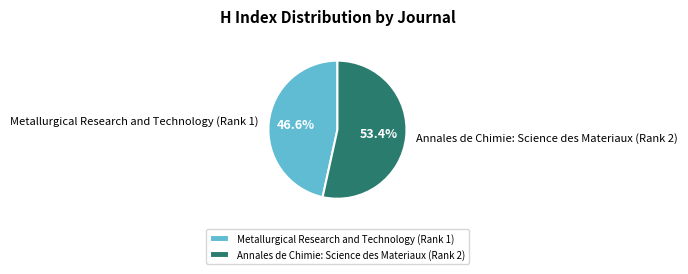

Does Annales de Chimie: Science des Materiaux (Rank 2) represent more than half of the total?

Yes